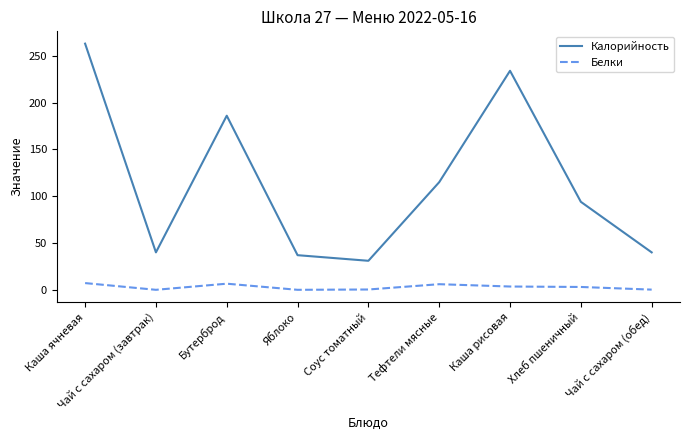

What is the sum of all Белки values?

26.8